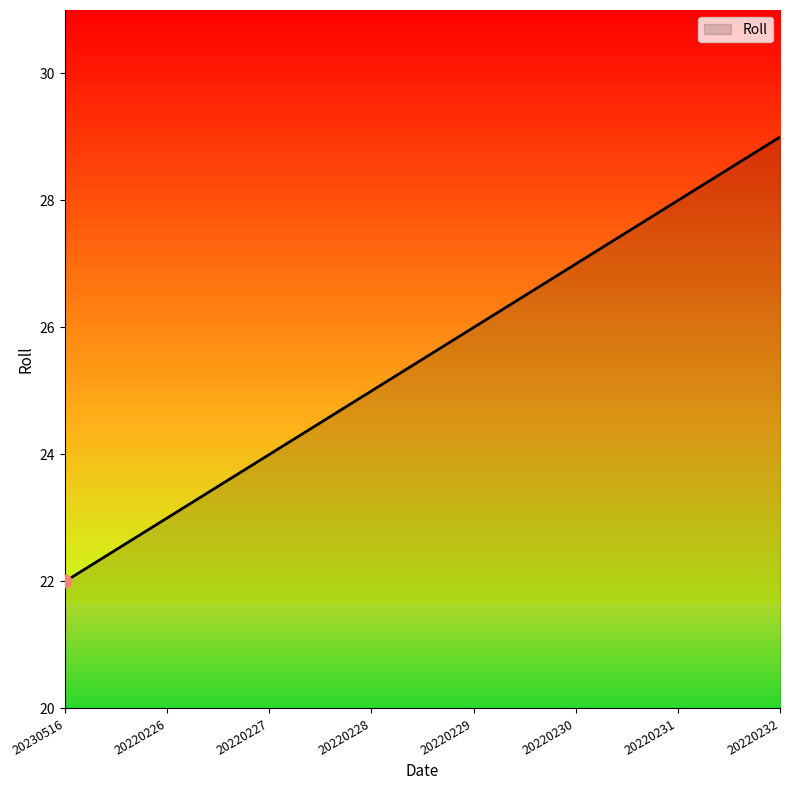

What is the change in value from 20220230 to 20220231?

+1